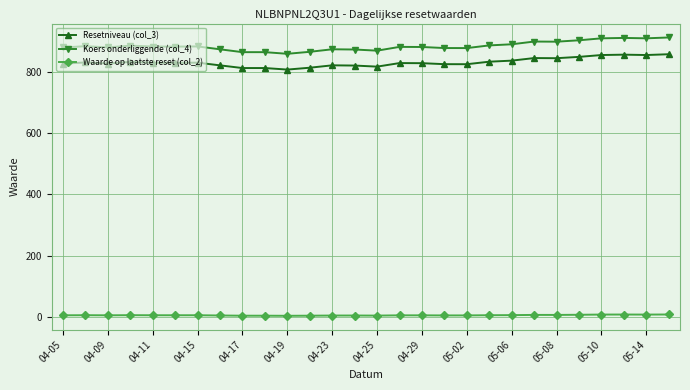

True or false: Waarde op laatste reset (col_2) and Koers onderliggende (col_4) intersect in this chart.

False